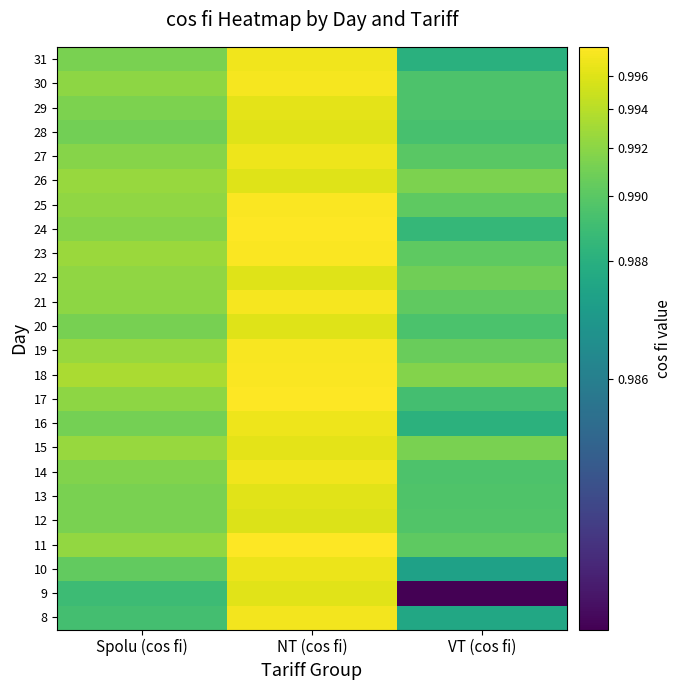

Reading right to left, what are all the values shown in this chart?

8: VT (cos fi)=1.0	NT (cos fi)=1.0	Spolu (cos fi)=1.0
9: VT (cos fi)=1.0	NT (cos fi)=1.0	Spolu (cos fi)=1.0
10: VT (cos fi)=1.0	NT (cos fi)=1.0	Spolu (cos fi)=1.0
11: VT (cos fi)=1.0	NT (cos fi)=1.0	Spolu (cos fi)=1.0
12: VT (cos fi)=1.0	NT (cos fi)=1.0	Spolu (cos fi)=1.0
13: VT (cos fi)=1.0	NT (cos fi)=1.0	Spolu (cos fi)=1.0
14: VT (cos fi)=1.0	NT (cos fi)=1.0	Spolu (cos fi)=1.0
15: VT (cos fi)=1.0	NT (cos fi)=1.0	Spolu (cos fi)=1.0
16: VT (cos fi)=1.0	NT (cos fi)=1.0	Spolu (cos fi)=1.0
17: VT (cos fi)=1.0	NT (cos fi)=1.0	Spolu (cos fi)=1.0
18: VT (cos fi)=1.0	NT (cos fi)=1.0	Spolu (cos fi)=1.0
19: VT (cos fi)=1.0	NT (cos fi)=1.0	Spolu (cos fi)=1.0
20: VT (cos fi)=1.0	NT (cos fi)=1.0	Spolu (cos fi)=1.0
21: VT (cos fi)=1.0	NT (cos fi)=1.0	Spolu (cos fi)=1.0
22: VT (cos fi)=1.0	NT (cos fi)=1.0	Spolu (cos fi)=1.0
23: VT (cos fi)=1.0	NT (cos fi)=1.0	Spolu (cos fi)=1.0
24: VT (cos fi)=1.0	NT (cos fi)=1.0	Spolu (cos fi)=1.0
25: VT (cos fi)=1.0	NT (cos fi)=1.0	Spolu (cos fi)=1.0
26: VT (cos fi)=1.0	NT (cos fi)=1.0	Spolu (cos fi)=1.0
27: VT (cos fi)=1.0	NT (cos fi)=1.0	Spolu (cos fi)=1.0
28: VT (cos fi)=1.0	NT (cos fi)=1.0	Spolu (cos fi)=1.0
29: VT (cos fi)=1.0	NT (cos fi)=1.0	Spolu (cos fi)=1.0
30: VT (cos fi)=1.0	NT (cos fi)=1.0	Spolu (cos fi)=1.0
31: VT (cos fi)=1.0	NT (cos fi)=1.0	Spolu (cos fi)=1.0